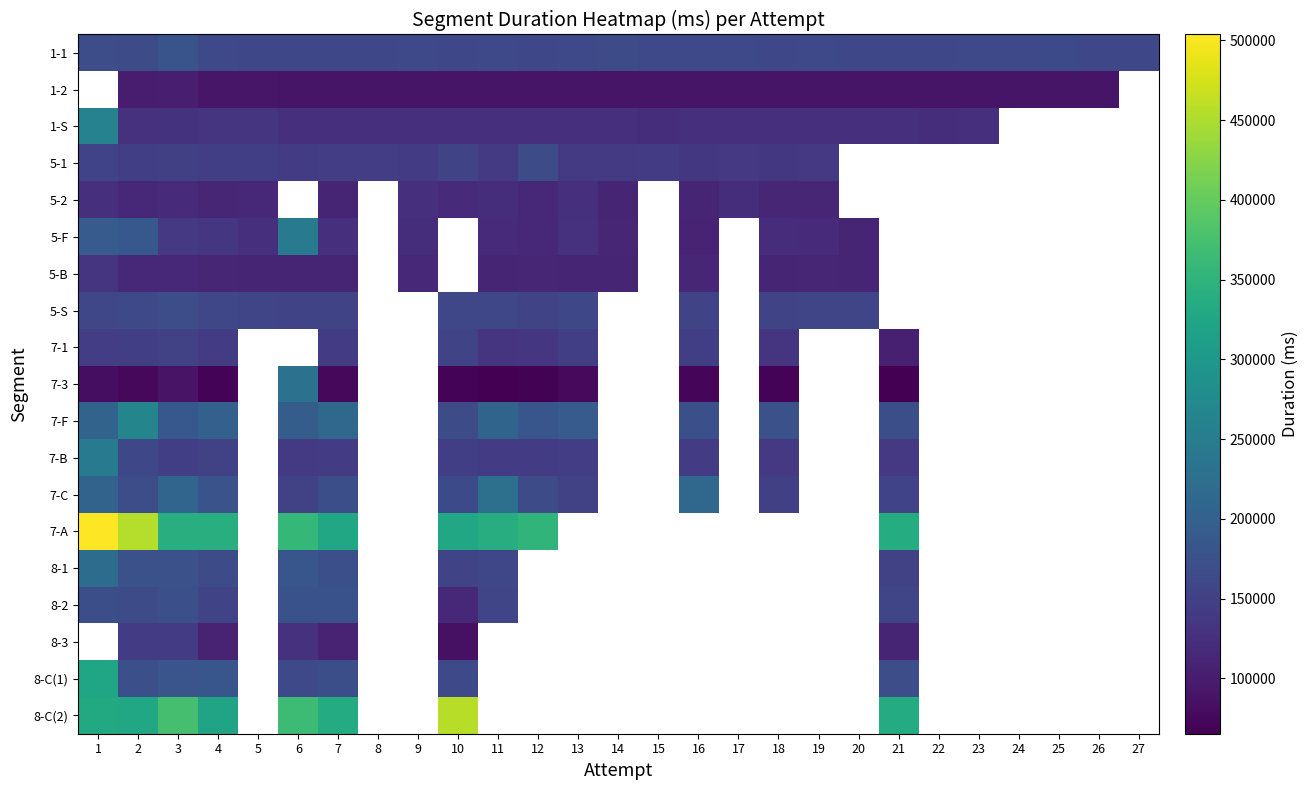

Is it true that 5-2 equals 115809.0 at 2?

True